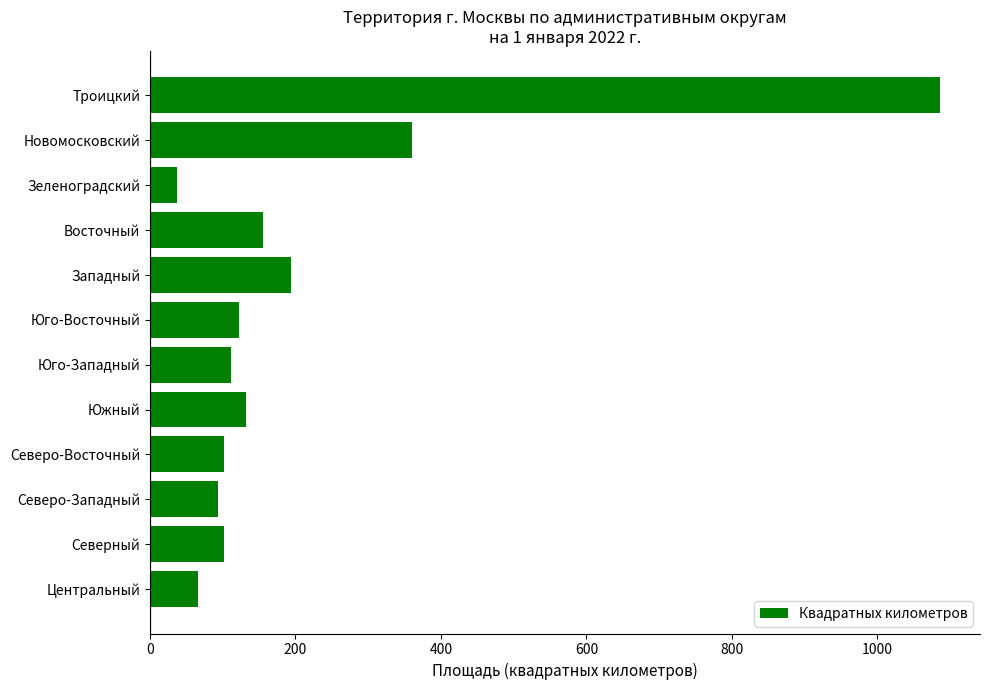

Where is the data nearest to the value 561?

Новомосковский